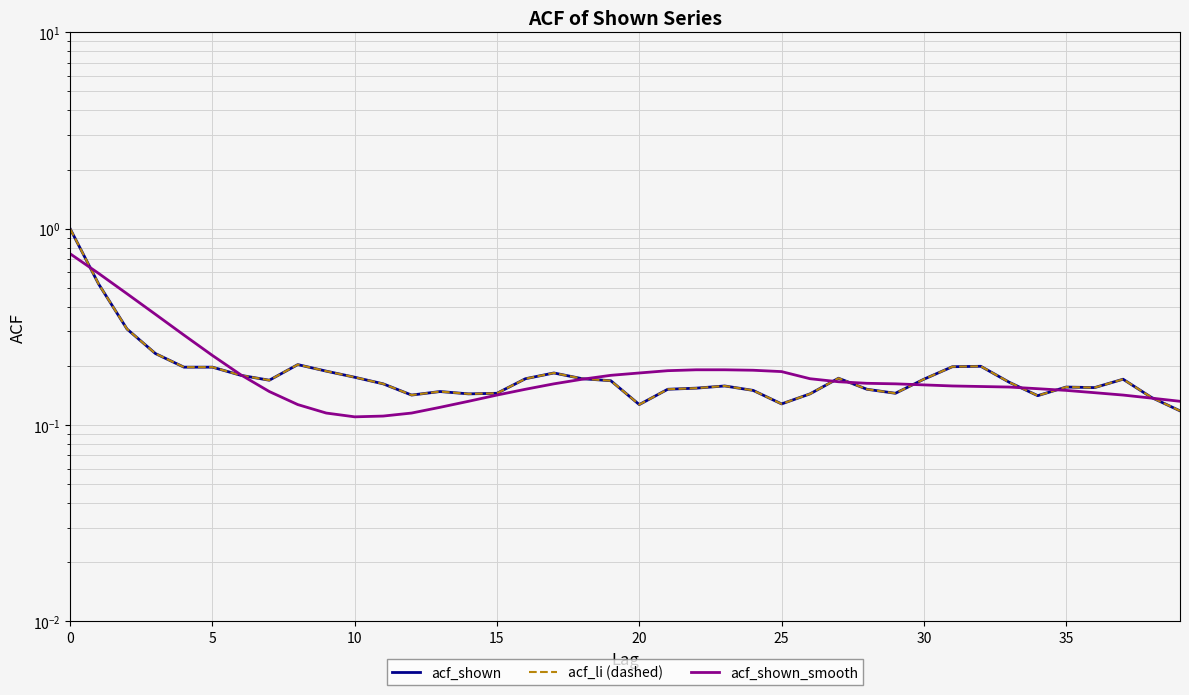

In acf_li (dashed), how many points are lower than both neighbors (excluding endpoints)?

8